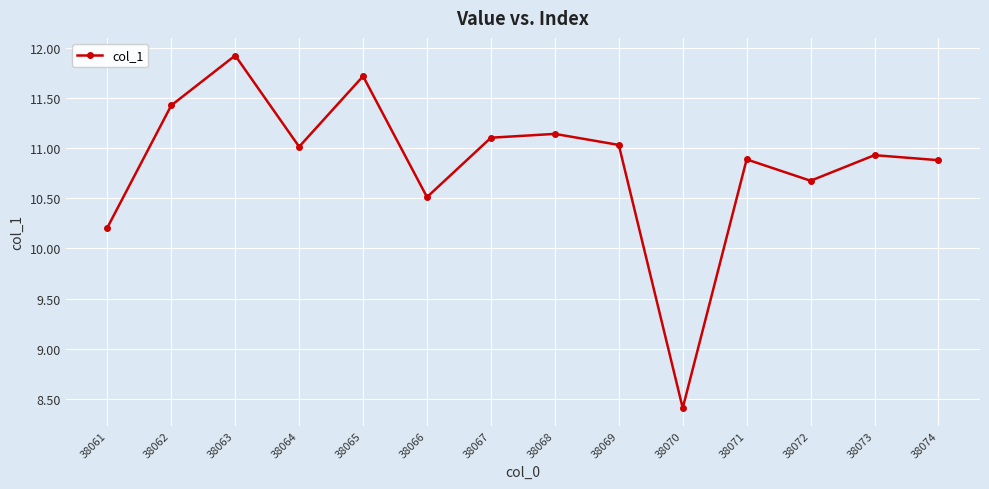

Count the number of values greater than 11.

7